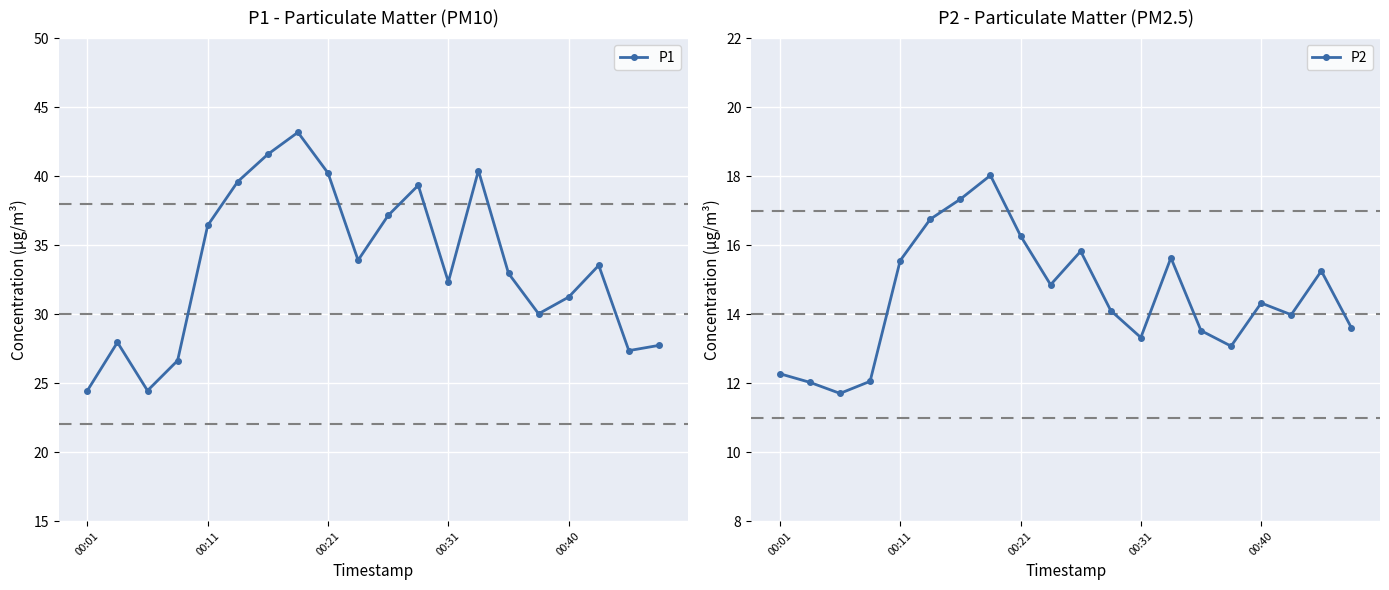

Count the number of categories in the chart.

20